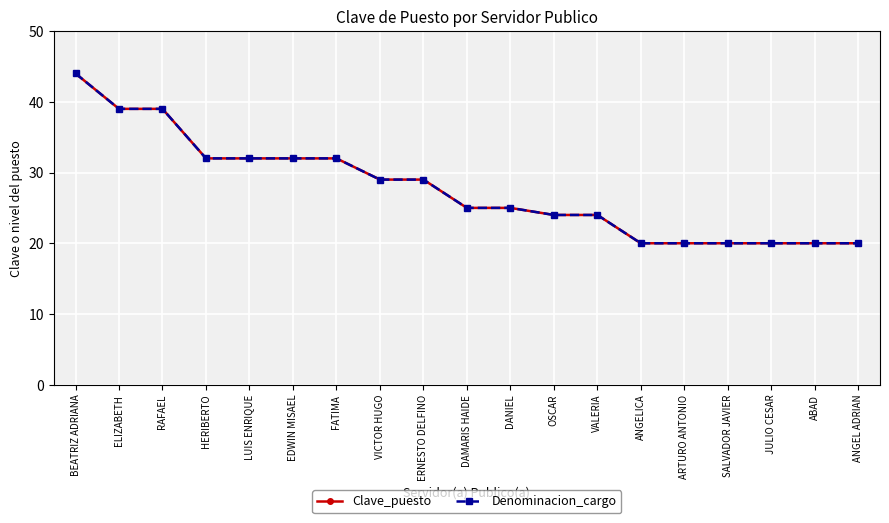

Is it true that Denominacion_cargo equals 20 at ANGEL ADRIAN?

True